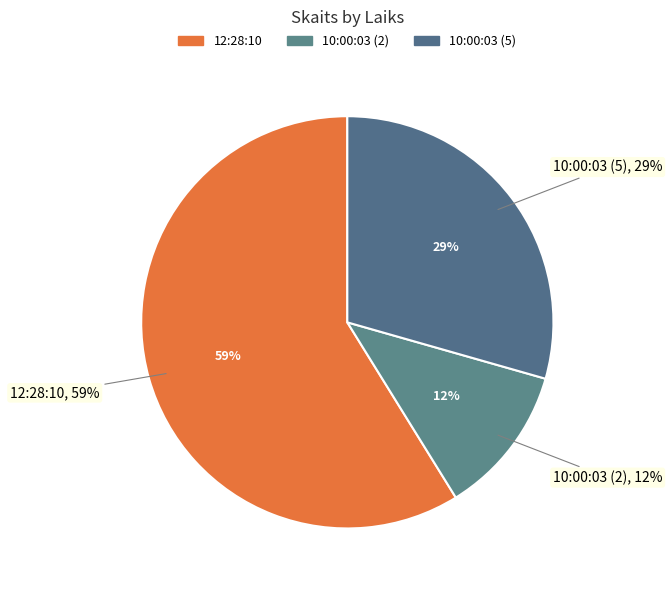

What percentage is the 10:00:03 (2) slice, to the nearest percent?

12%